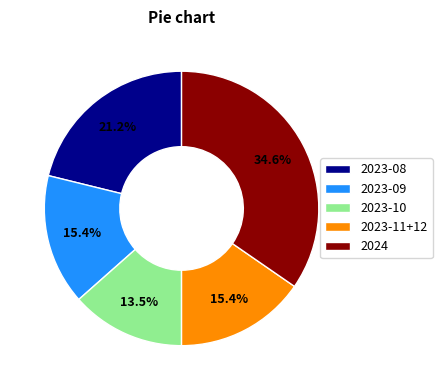

Is there a majority slice in this chart?

No